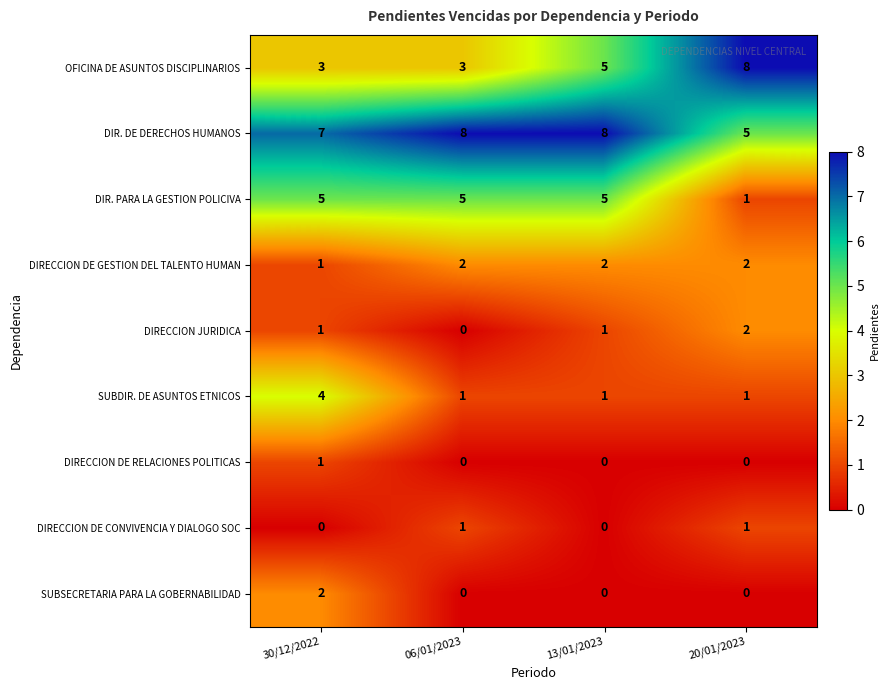

The DIR. PARA LA GESTION POLICIVA series shows 5 at 13/01/2023. True or false?

True